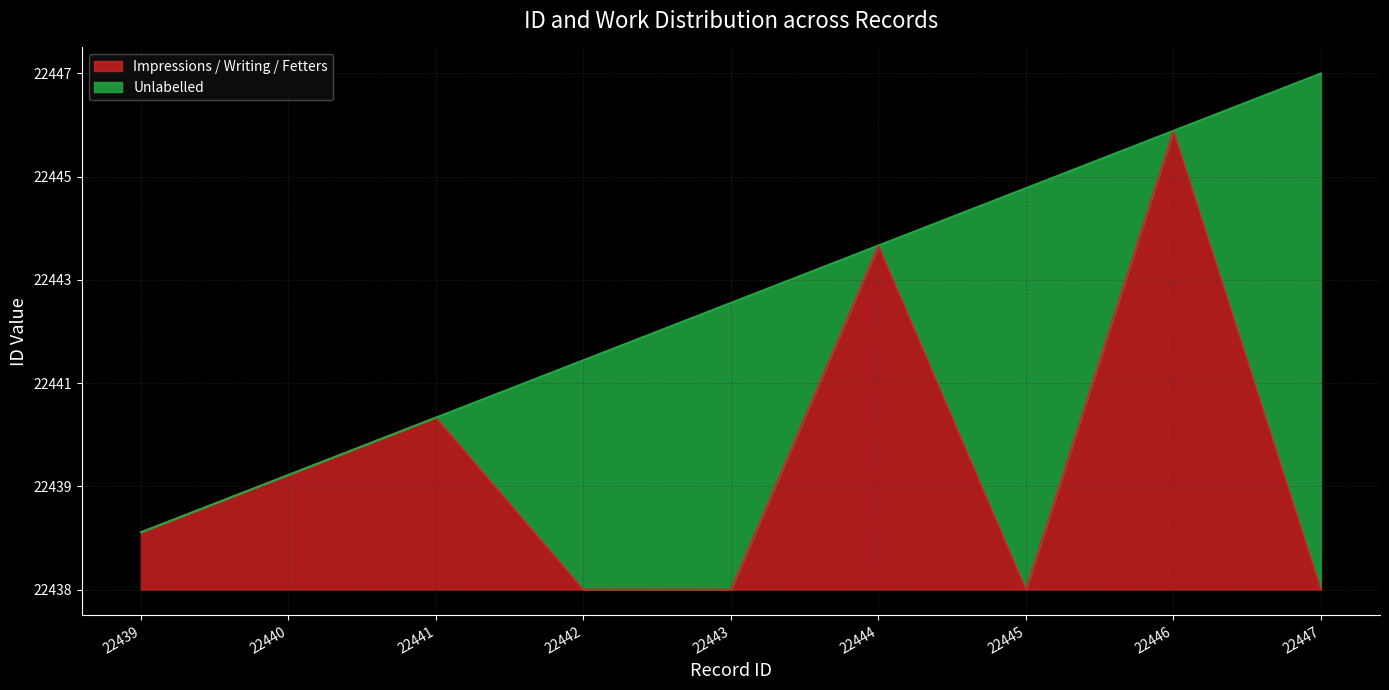

Is it true that the value at 22442 is 4?

True